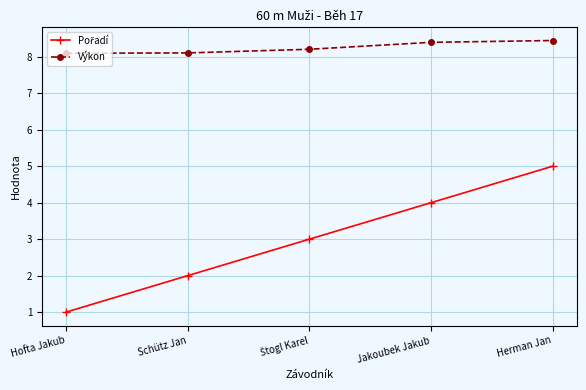

What is the label of the 5th point from the left?

Herman Jan